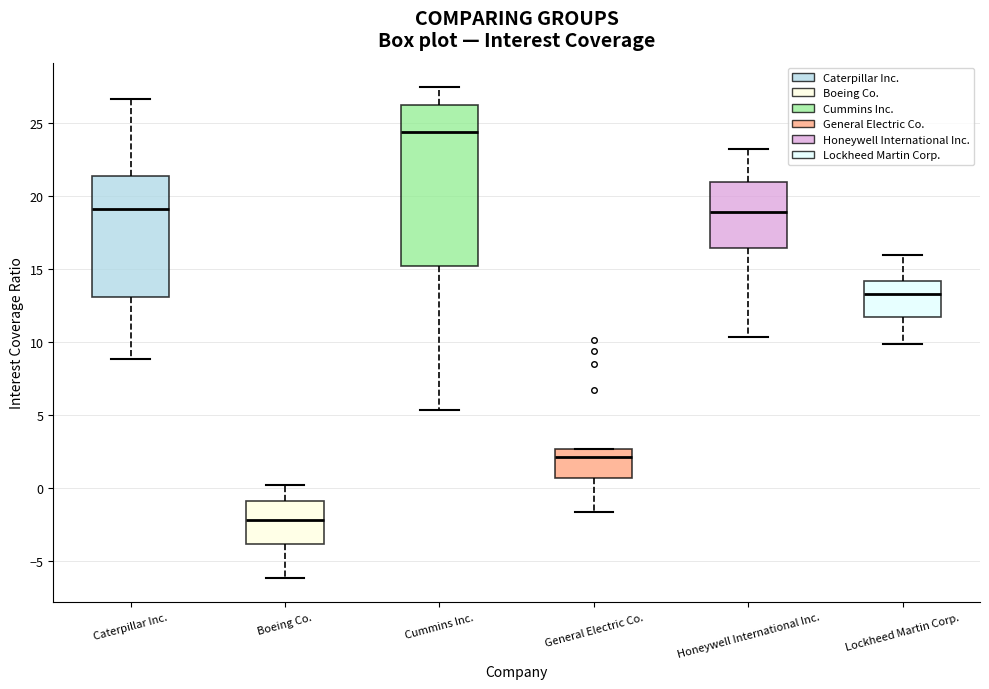

Where is the upper edge of the box for General Electric Co. on the y-axis? The values are not printed on the chart, so give them approximately, as read against the axis.

2.5